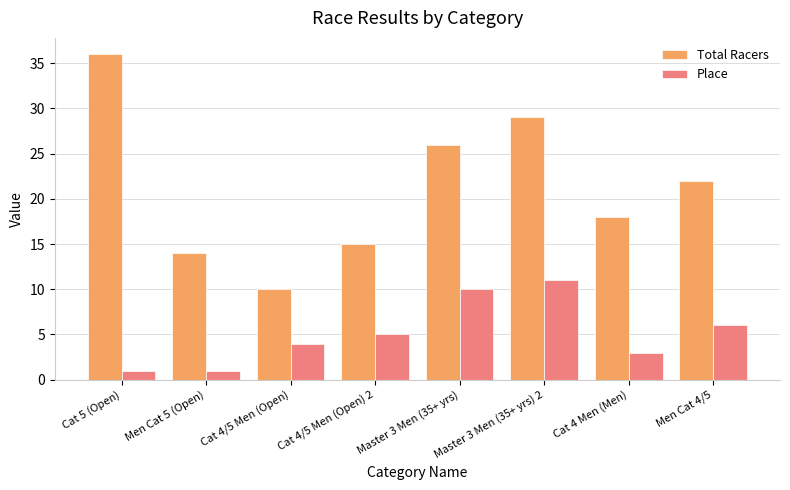

Is the value of Place at Cat 4/5 Men (Open) greater than the value of Total Racers at Men Cat 4/5?

No